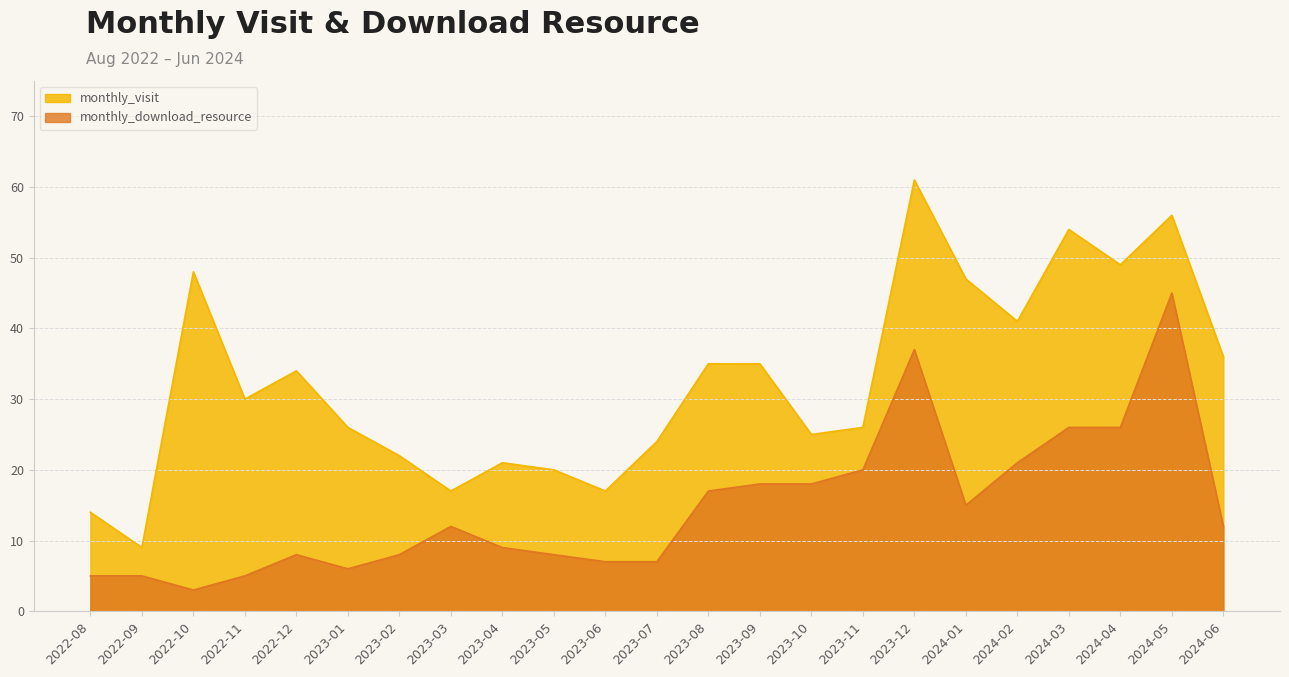

Count the number of data series in this chart.

2